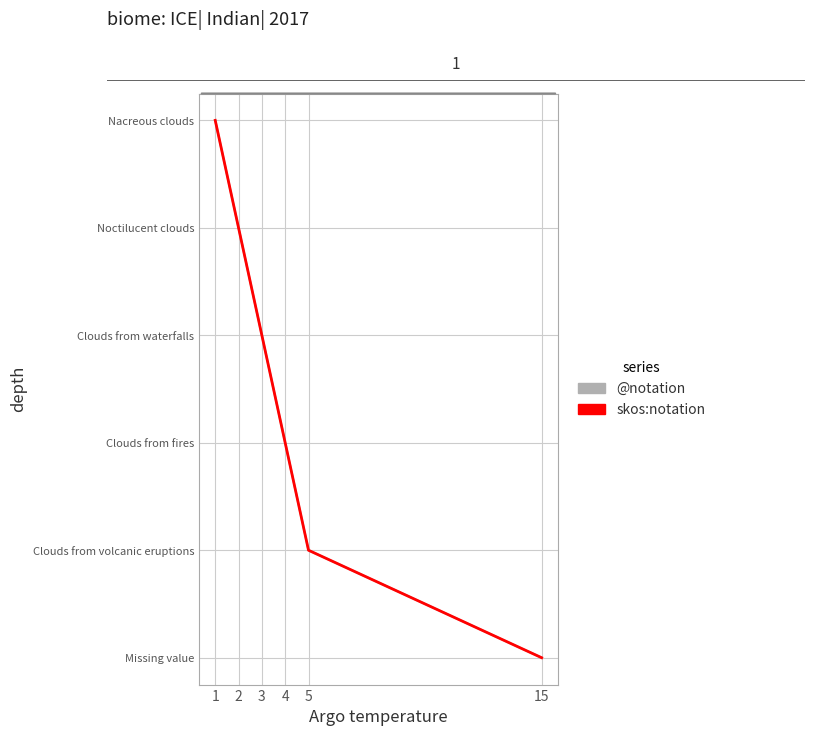

Rank the series by their maximum value, from highest to lowest.

@notation, skos:notation